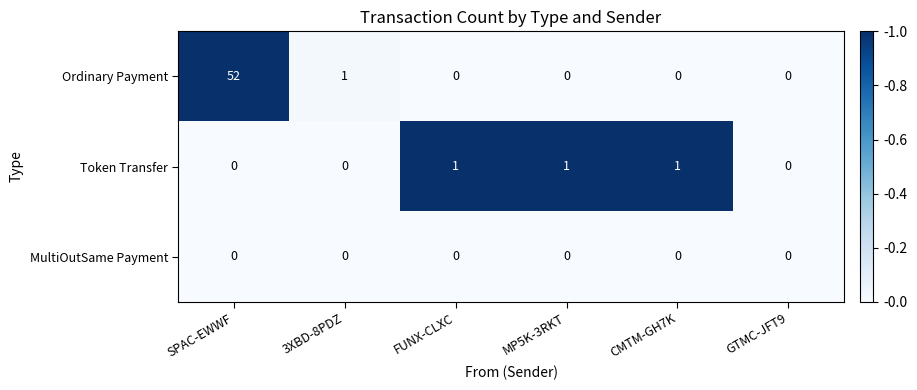

Which series has the widest spread of values?

Ordinary Payment